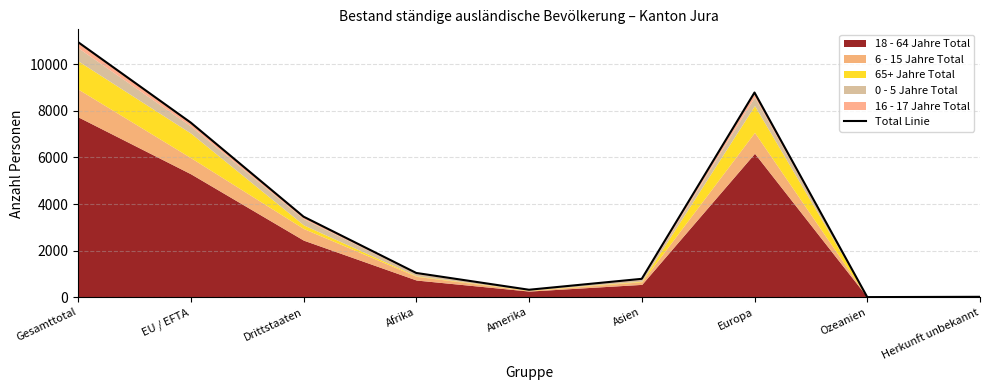

Which category has the highest value across all series?

Gesamttotal